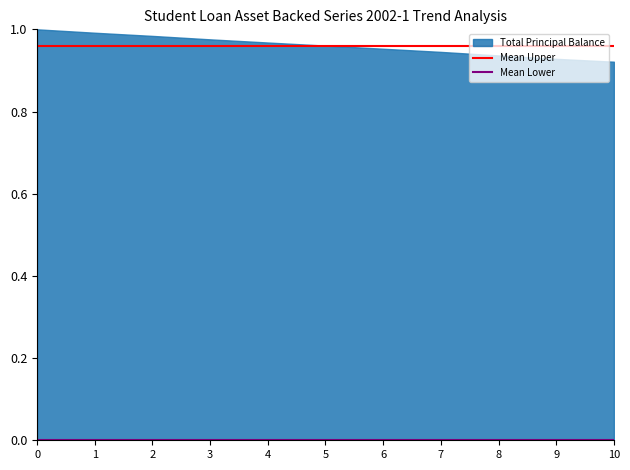

What is the sum of all Mean Upper values?

1.9